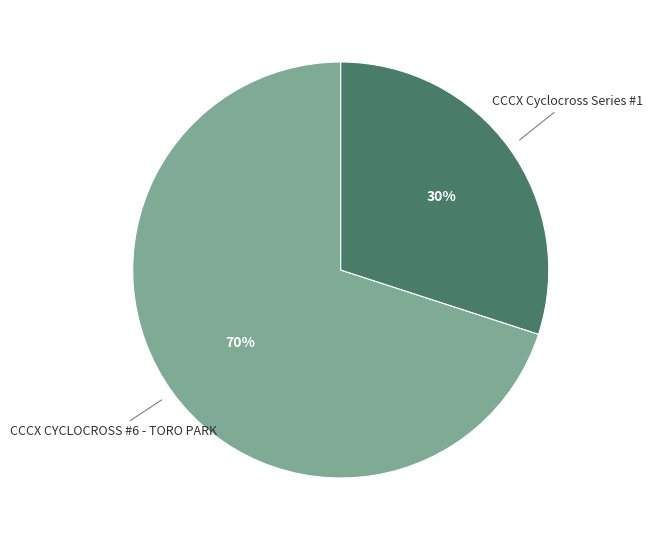

Is the sum of CCCX CYCLOCROSS #6 - TORO PARK and CCCX Cyclocross Series #1 greater than half?

Yes